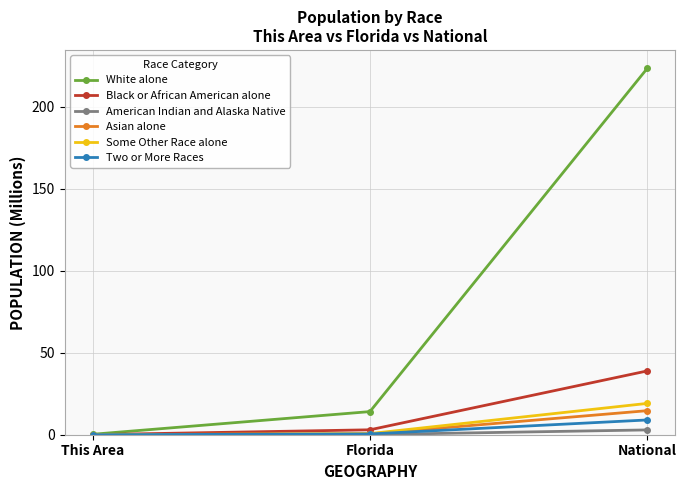

What is the difference between the maximum and minimum values in the White alone series?

223.3